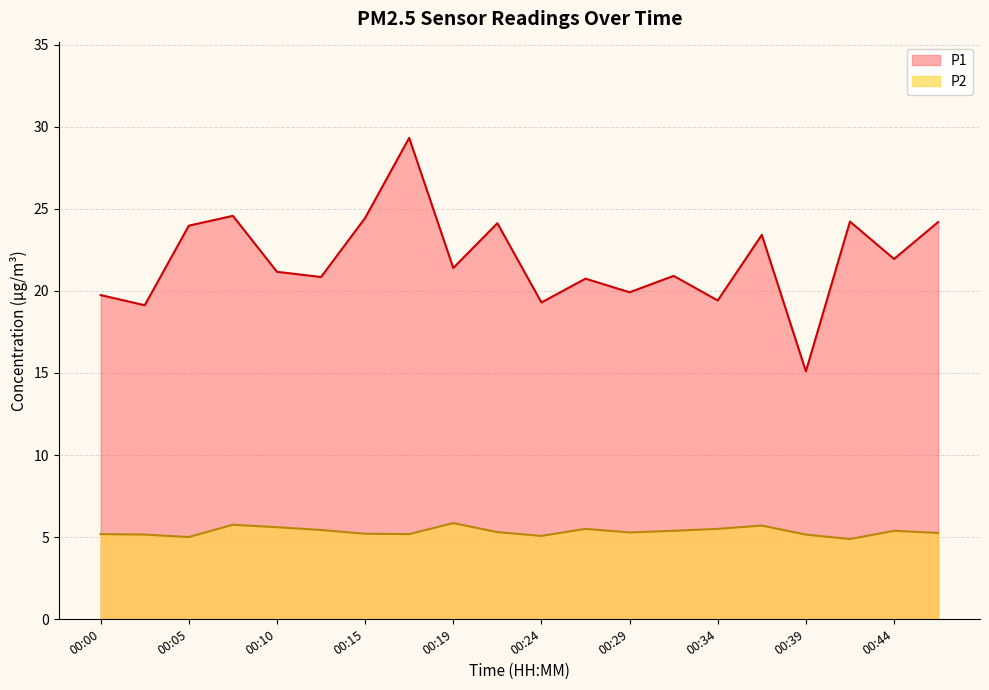

At which label does P1 first exceed 21?

00:05